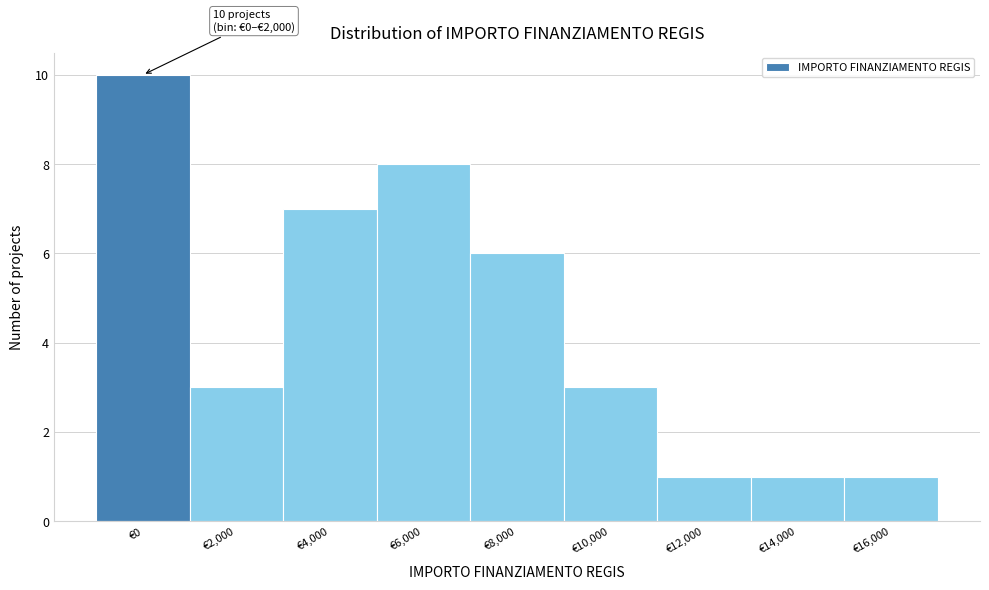

Reading left to right, transcribe all the data shown in this chart.

€0=10	€2,000=3	€4,000=7	€6,000=8	€8,000=6	€10,000=3	€12,000=1	€14,000=1	€16,000=1